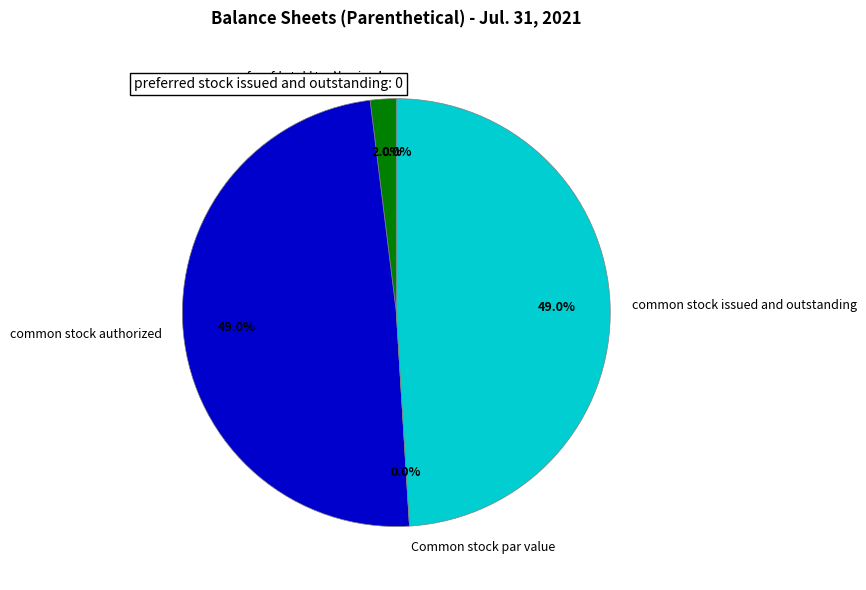

How many segments does this pie chart have?

5